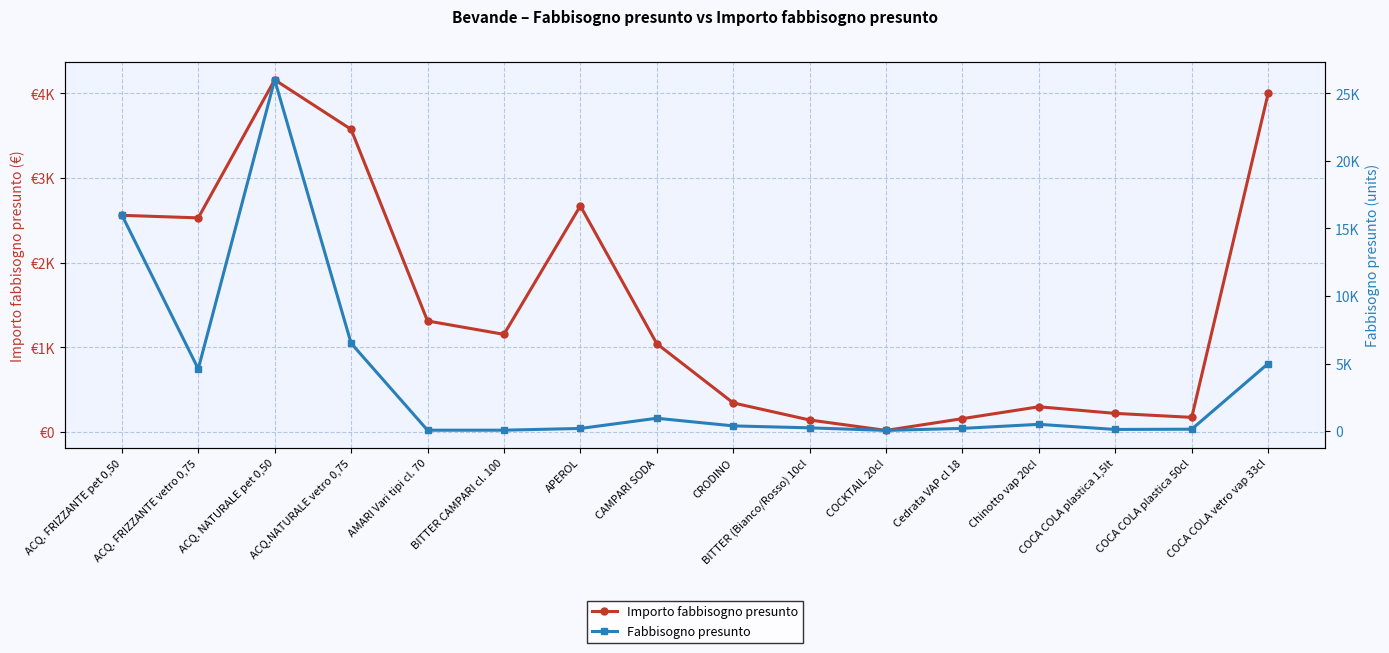

What are all the series names shown in the legend?

Importo fabbisogno presunto, Fabbisogno presunto